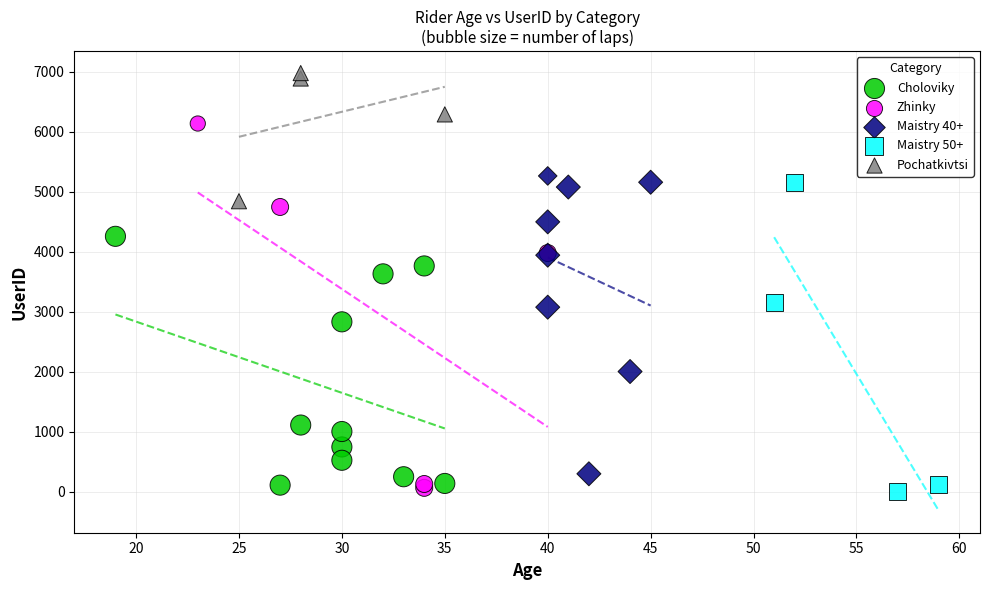

Which series has the widest spread of Y values?

Zhinky